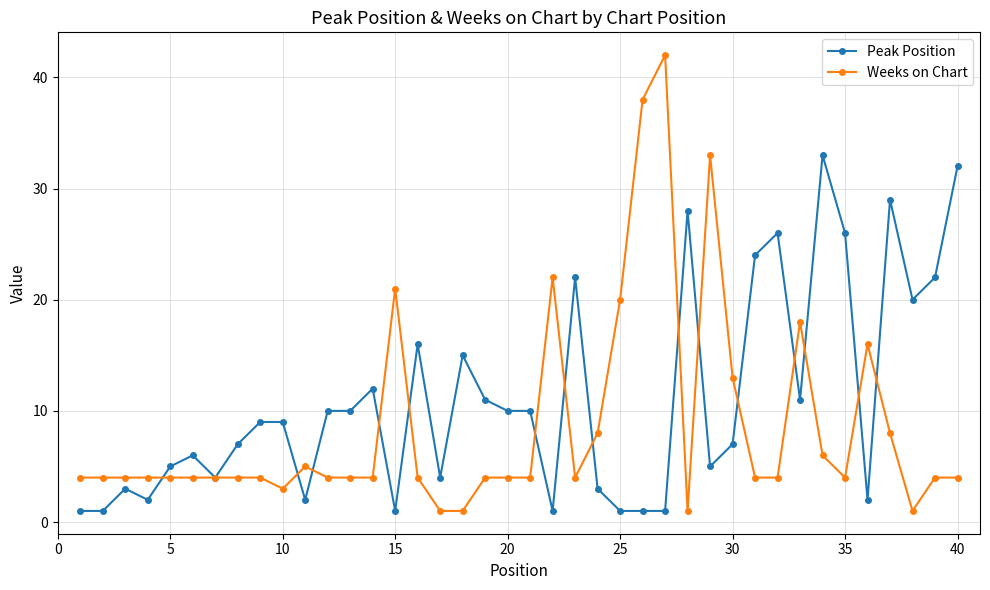

What are all the series names shown in the legend?

Peak Position, Weeks on Chart